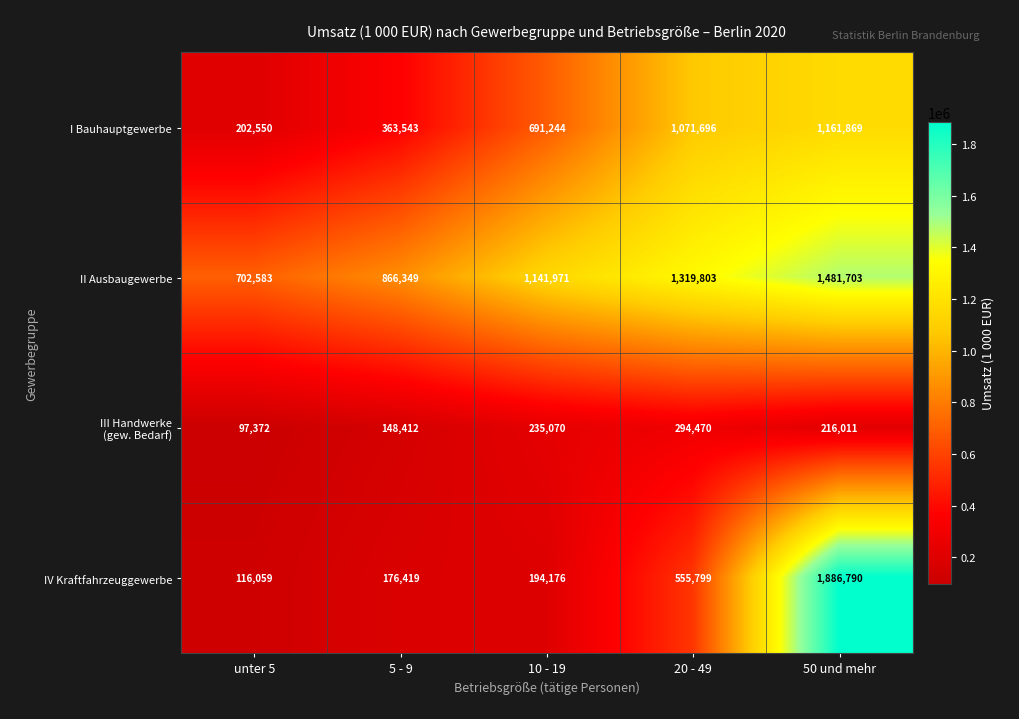

The II Ausbaugewerbe series shows 502202 at 10 - 19. True or false?

False